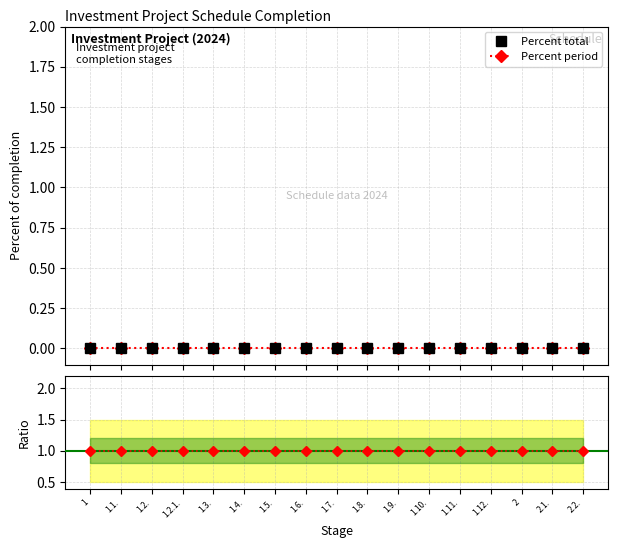

True or false: Percent period and Percent total cross at least once.

False